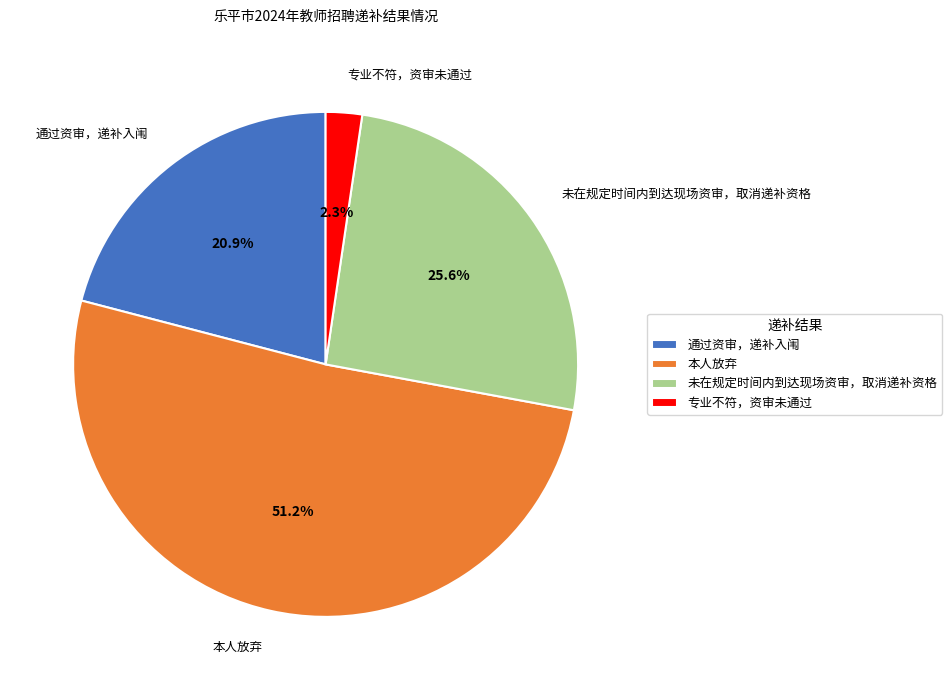

How many segments does this pie chart have?

4